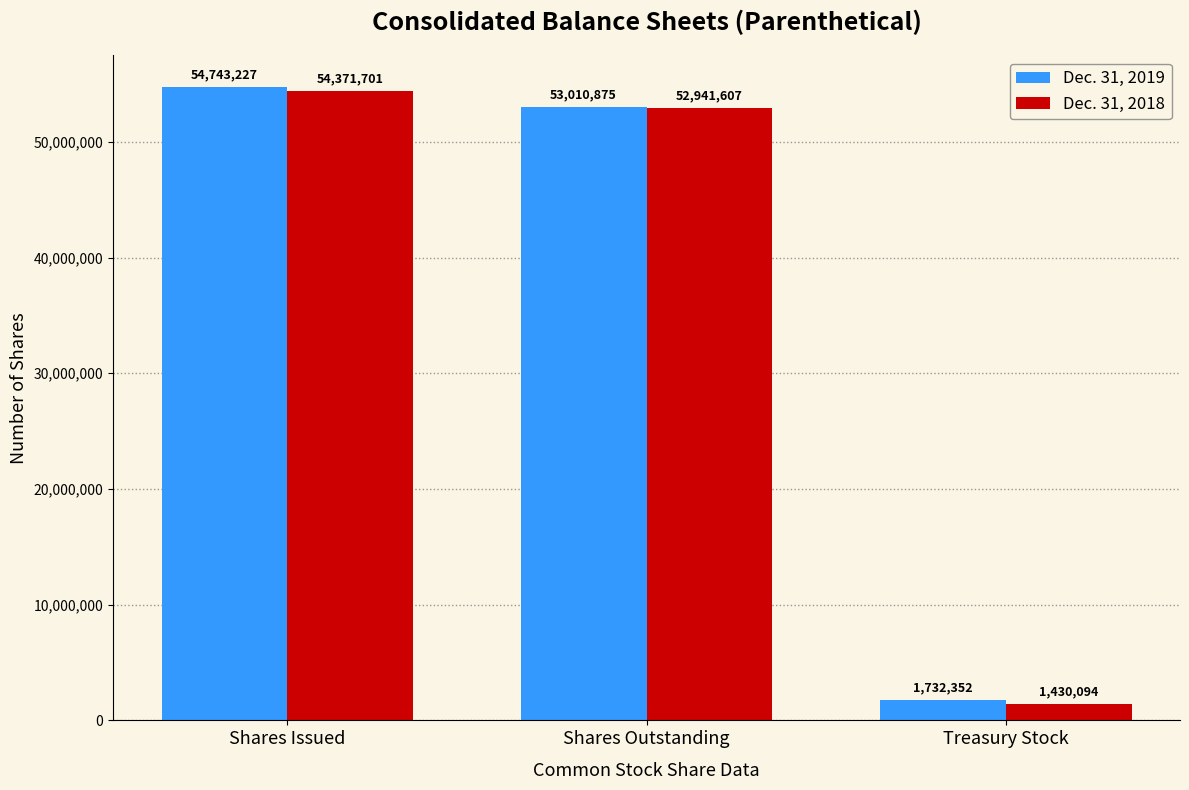

Reading left to right, what are all the values shown in this chart?

Dec. 31, 2019: Shares Issued=54743227	Shares Outstanding=53010875	Treasury Stock=1732352
Dec. 31, 2018: Shares Issued=54371701	Shares Outstanding=52941607	Treasury Stock=1430094